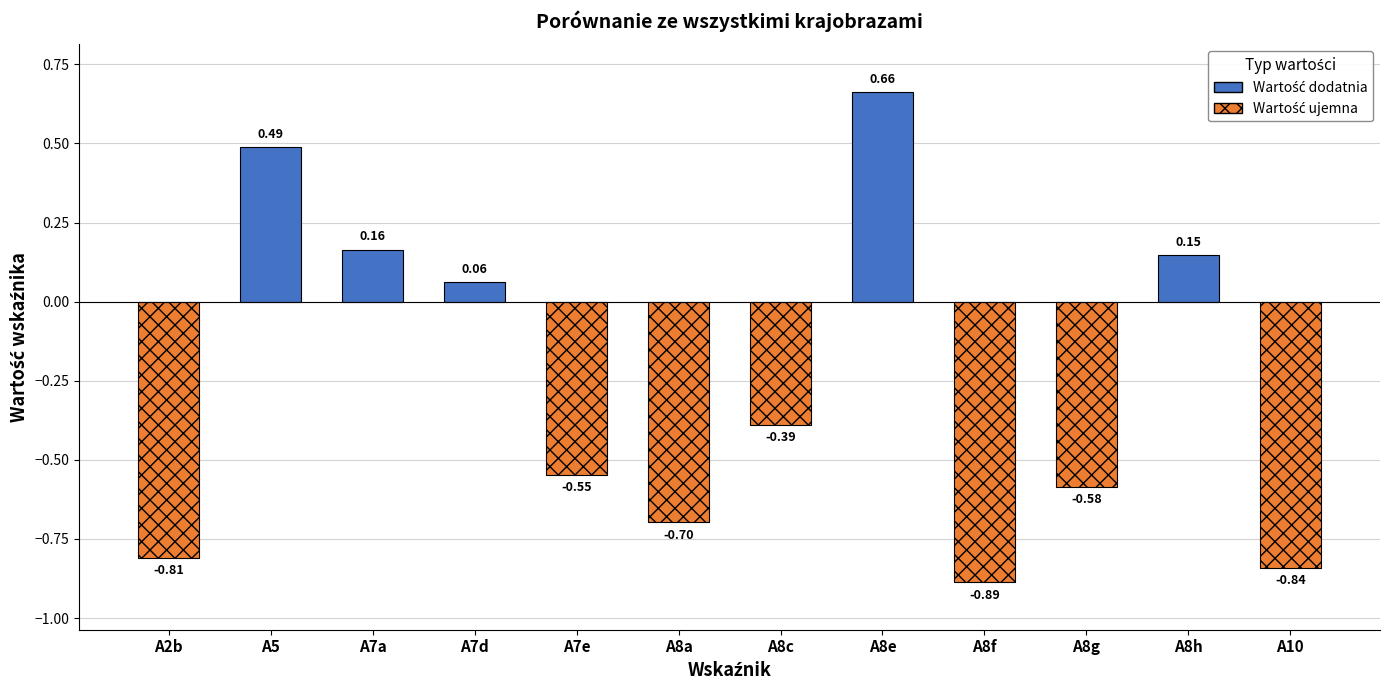

Between A7a and A8f, which is larger?

A7a